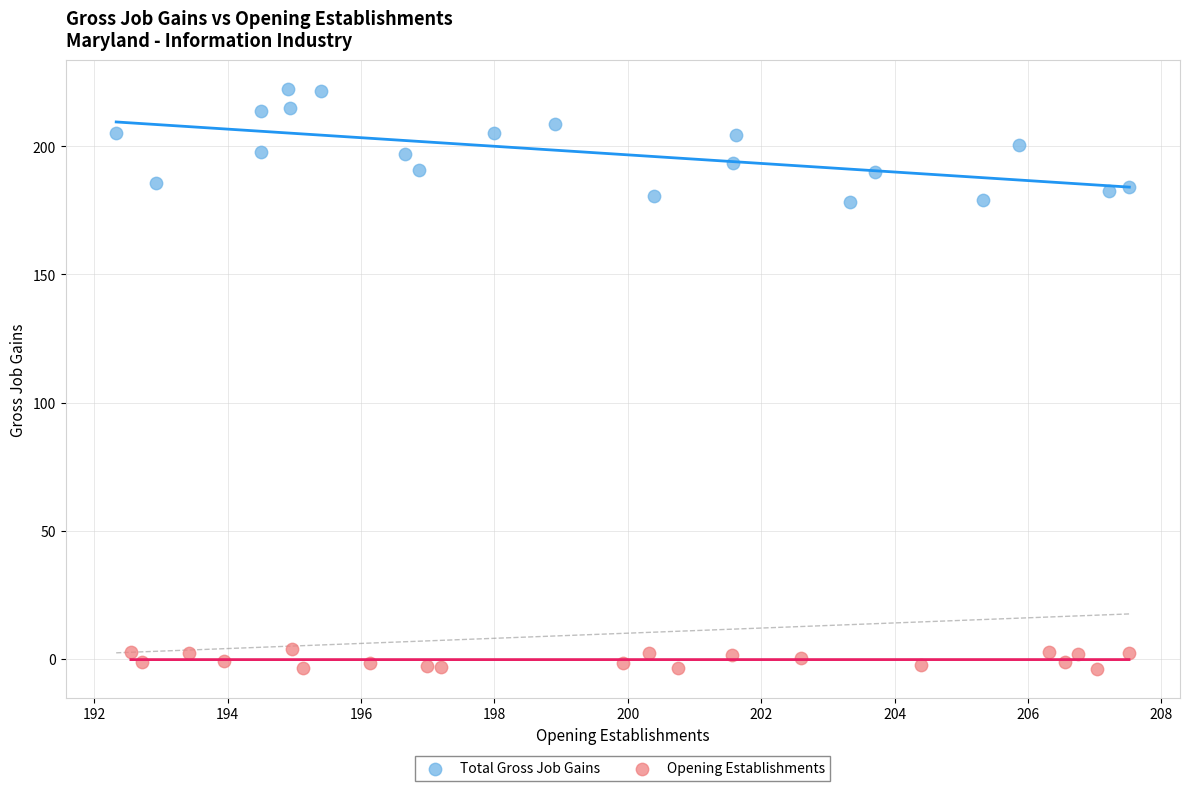

Which series reaches the minimum Y coordinate?

Opening Establishments